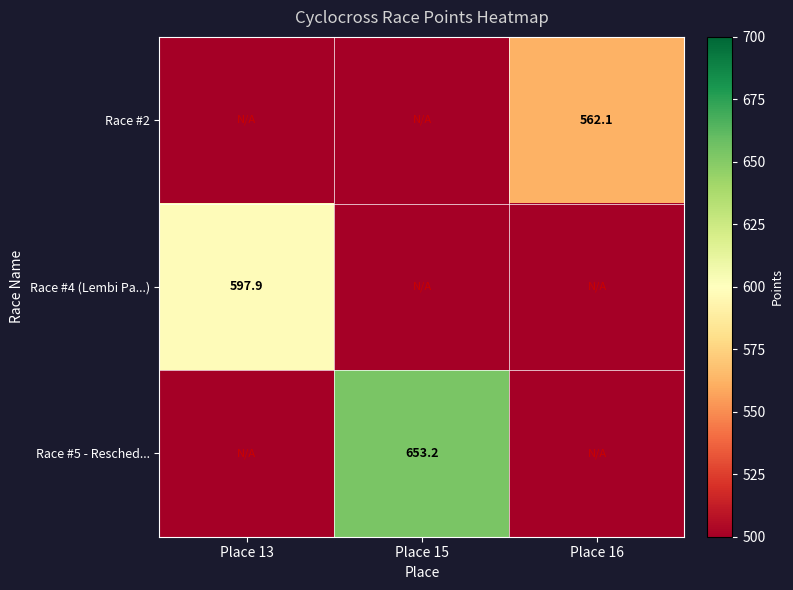

Is it true that Race #2 equals 562.1 at Place 16?

True